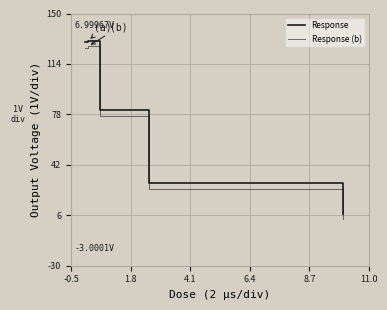

What is the greatest value displayed?

130.5